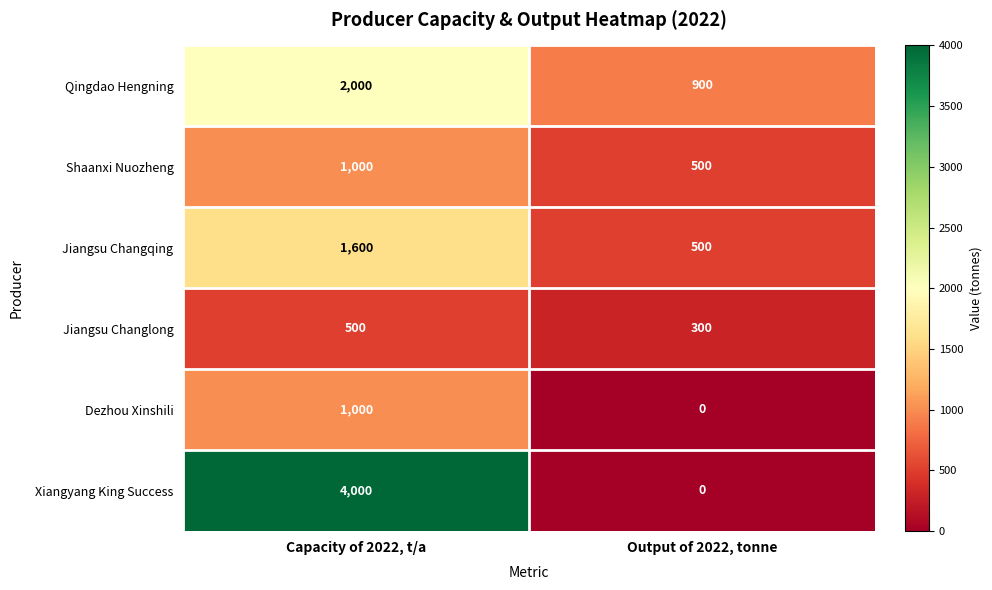

What is the difference between the highest and lowest values at Output of 2022, tonne?

900